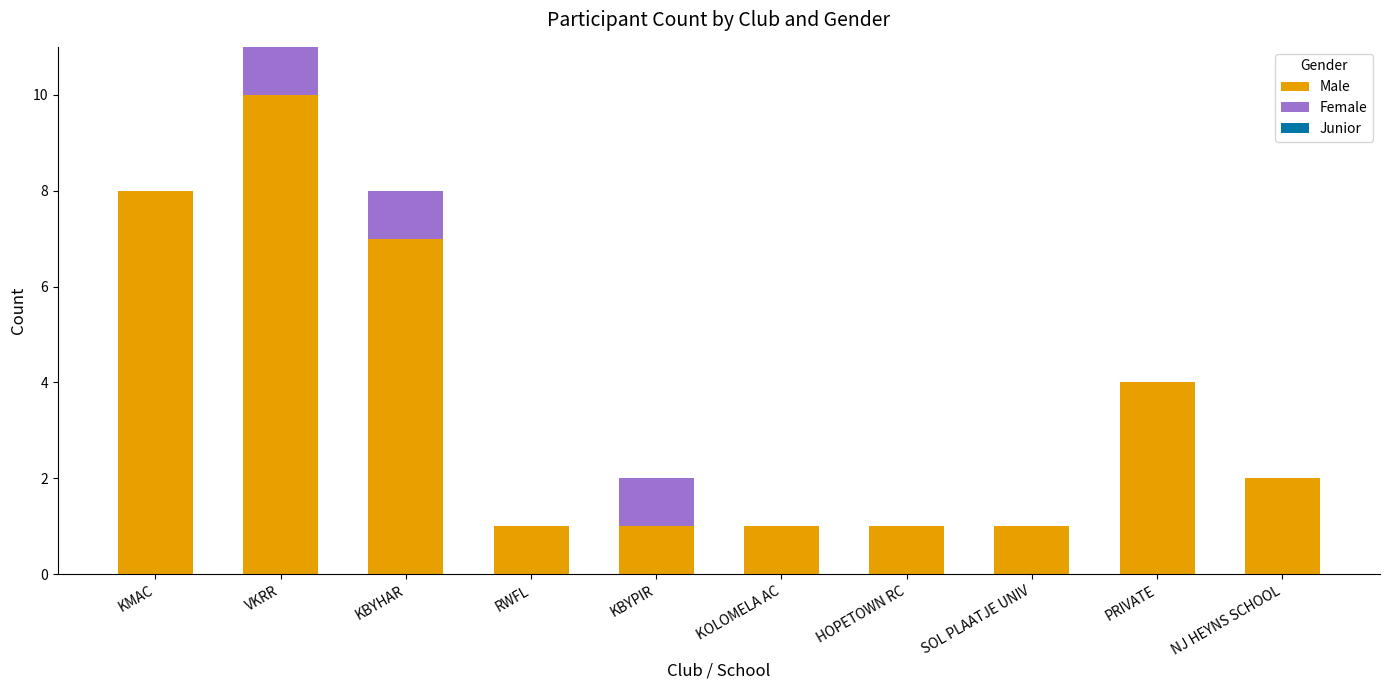

Are the bars horizontal?

No